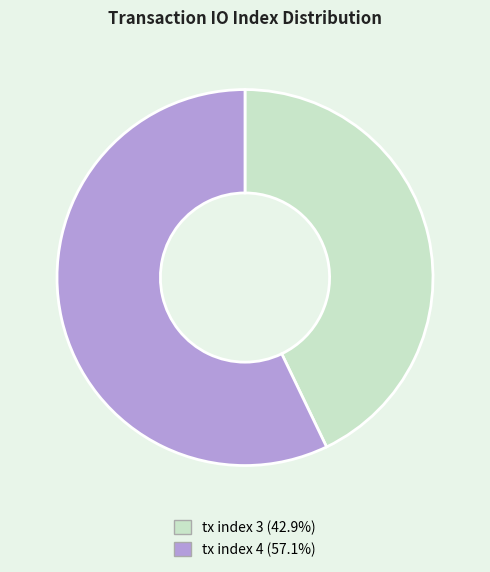

Is there any slice that represents more than half of the pie?

Yes